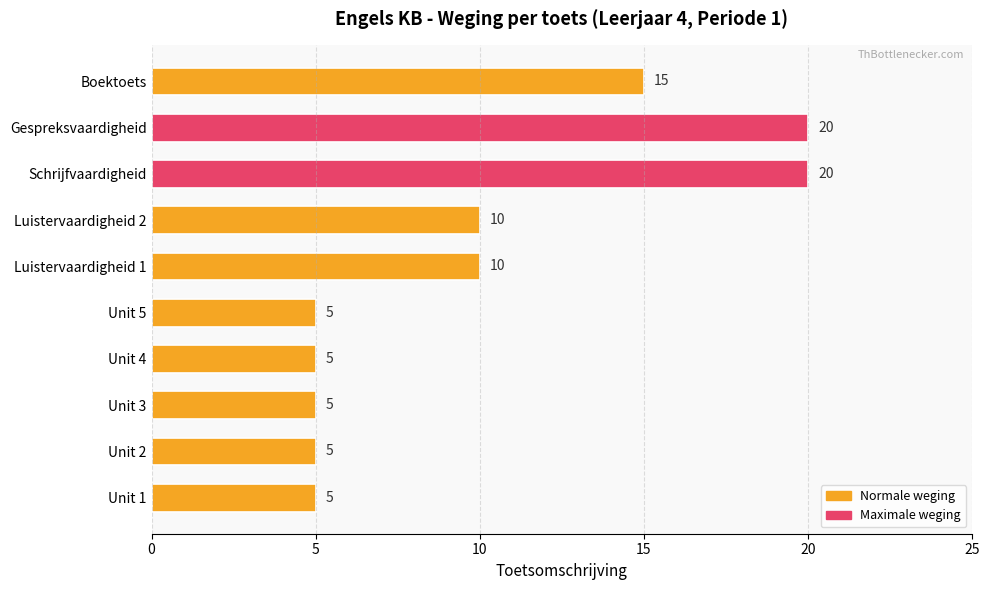

The value at Unit 3 is 5. True or false?

True